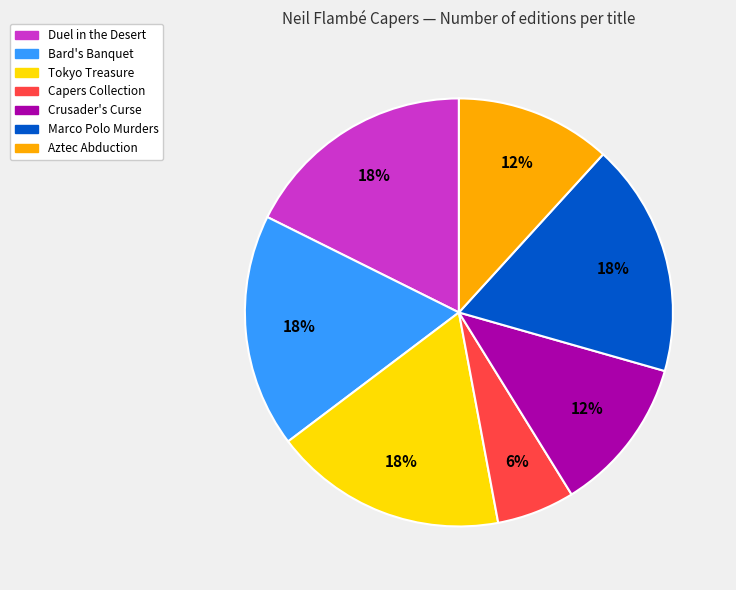

Does any single category account for the majority?

No